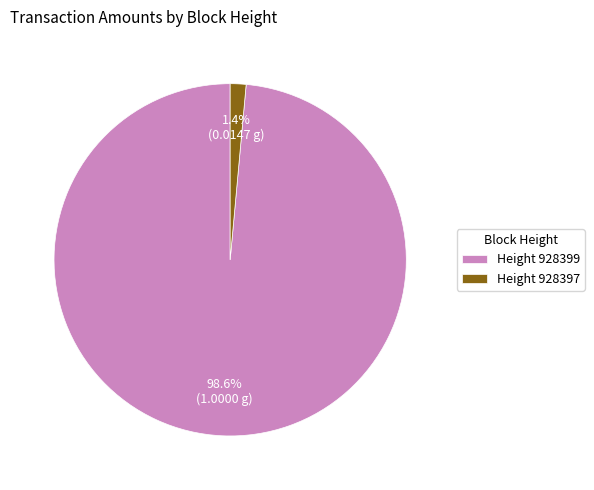

What is the smallest slice in the pie chart?

Height 928397